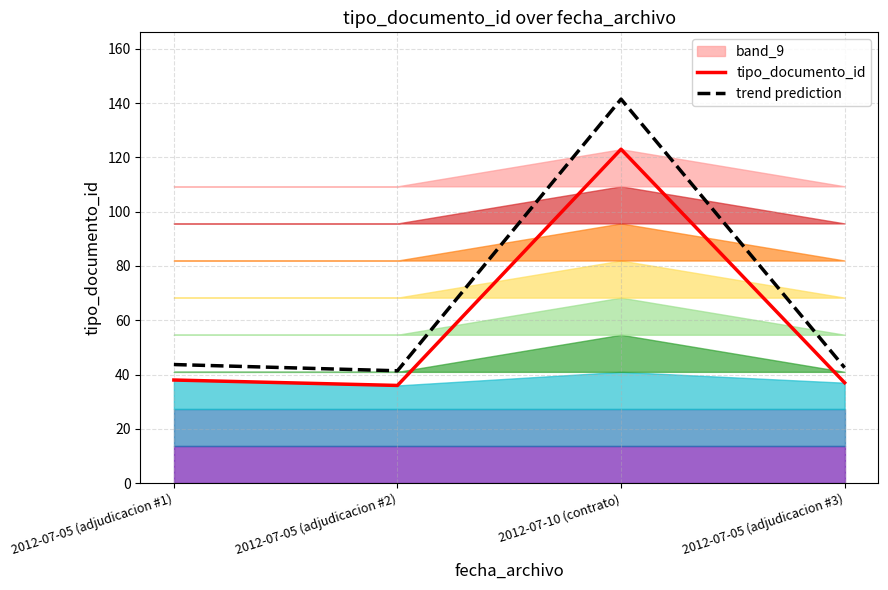

What is the sum of all trend prediction values?

269.1